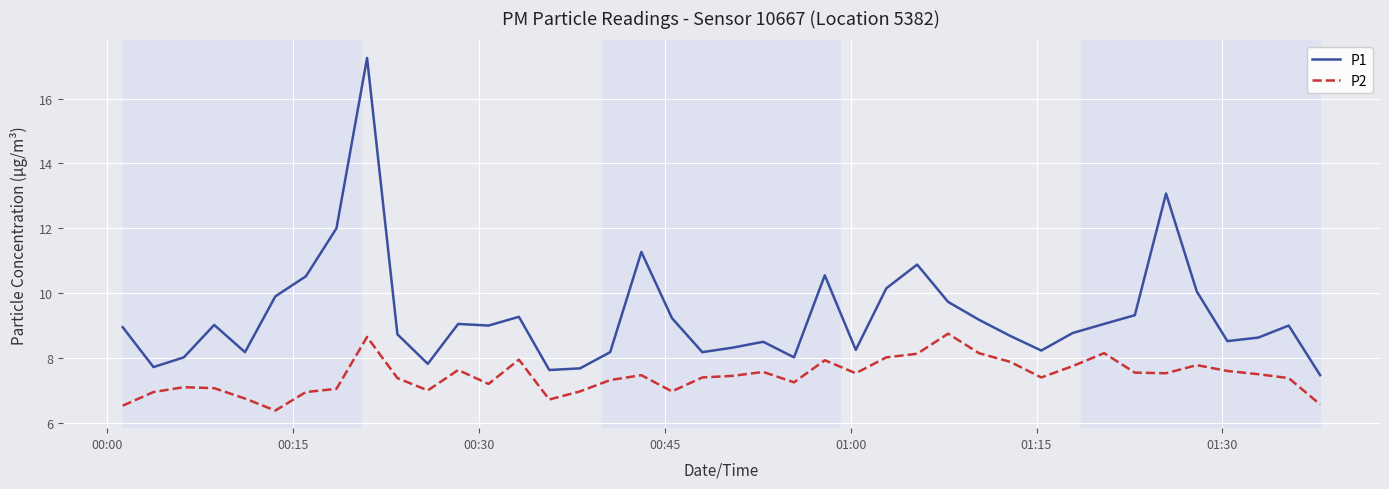

What is the sum of all P1 values?

372.0